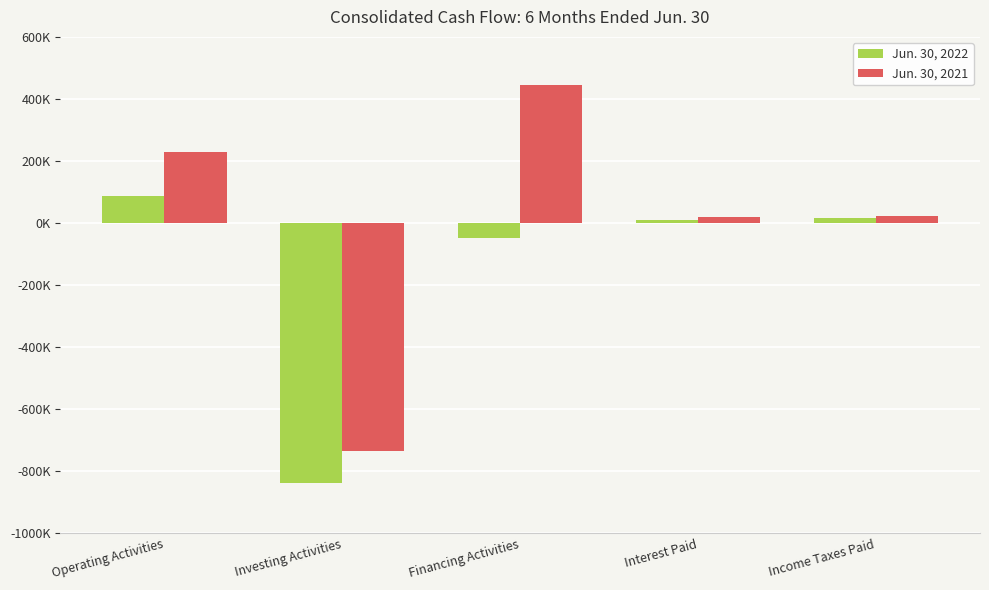

At which label does Jun. 30, 2022 reach its peak?

Operating Activities